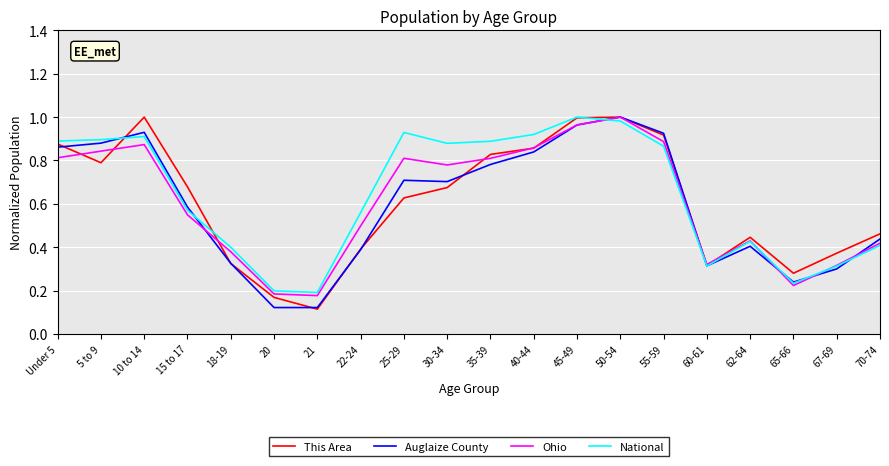

Which series changed the most between 10 to 14 and 60-61?

This Area